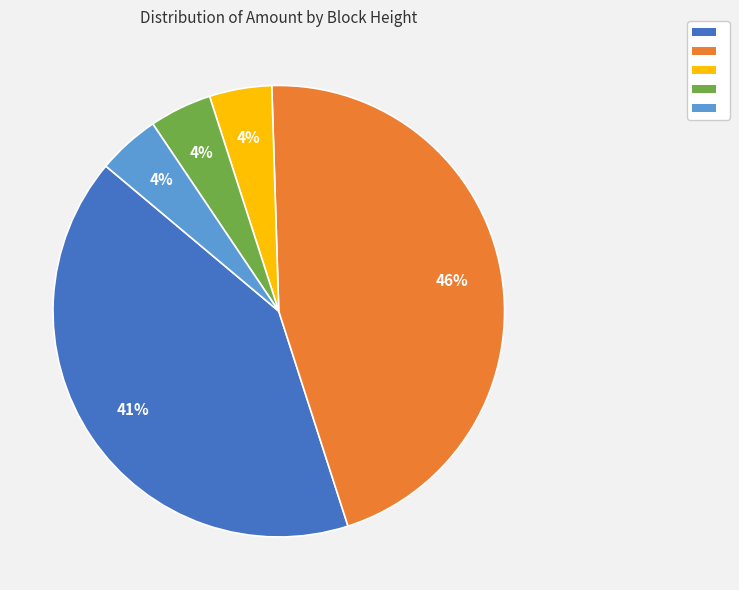

Is there a majority slice in this chart?

No